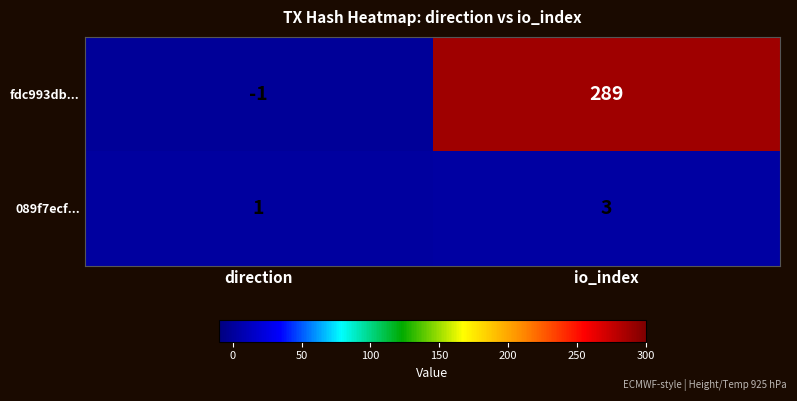

Which series has the largest range (max minus min)?

fdc993db...